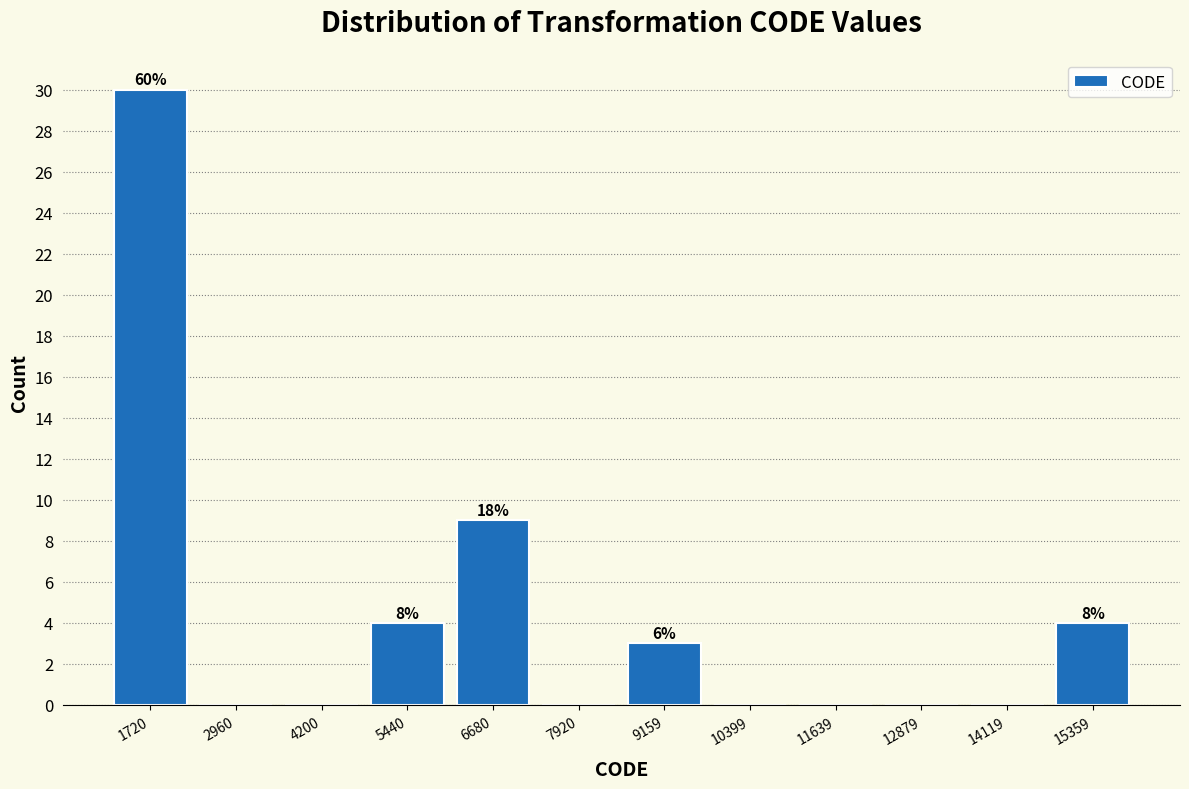

Over which range of the x-axis is the bar tallest?

1200 to 2400